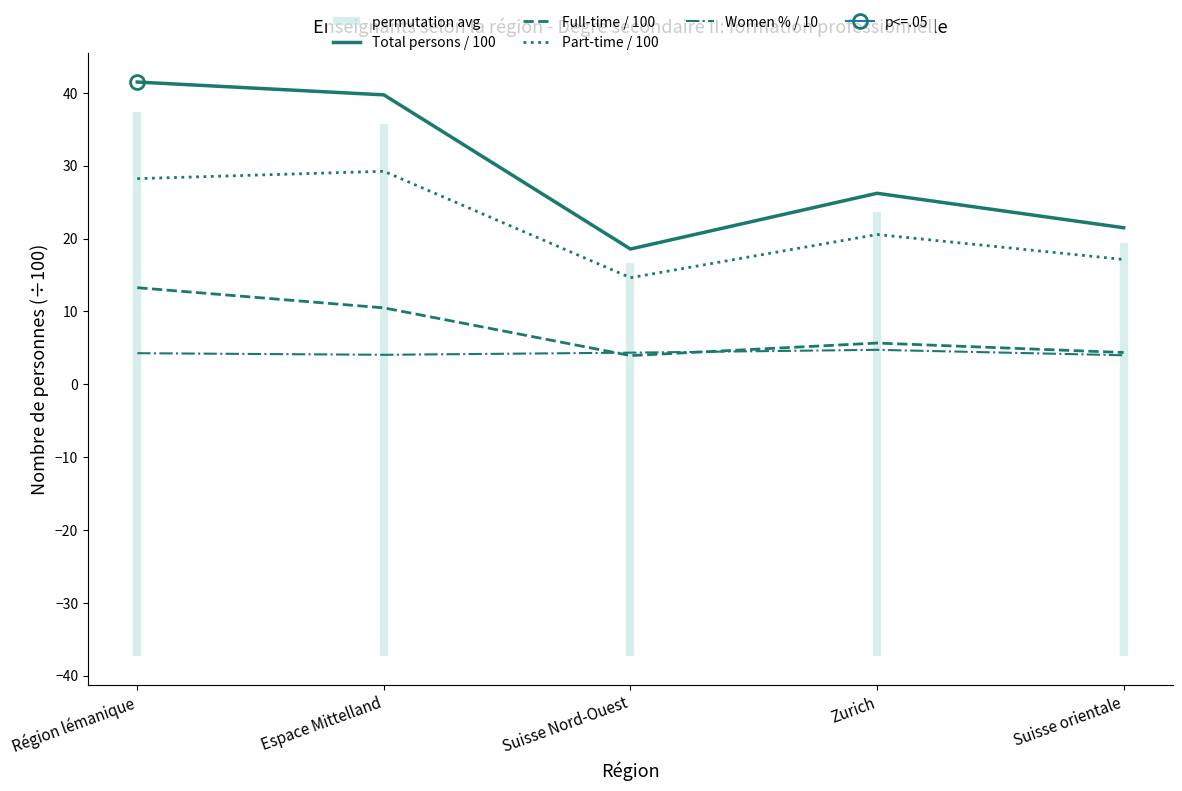

What is the difference between the highest and lowest values at Région lémanique?

37.2